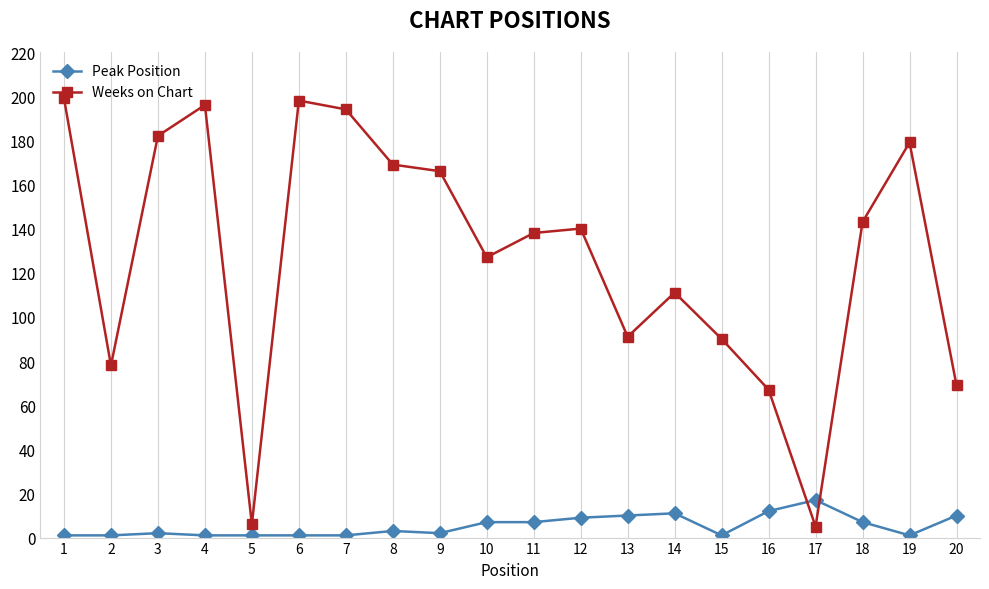

What is the greatest value displayed?

199